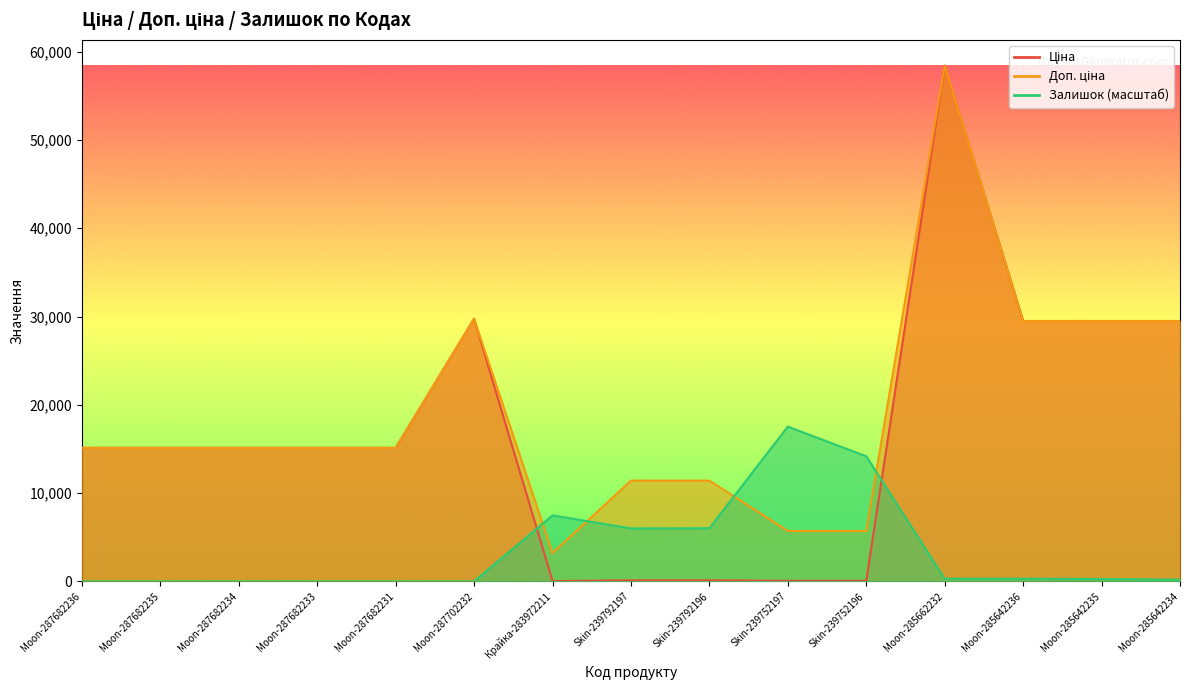

Is it true that Доп. ціна equals 781.1 at Крайка-283972211?

False